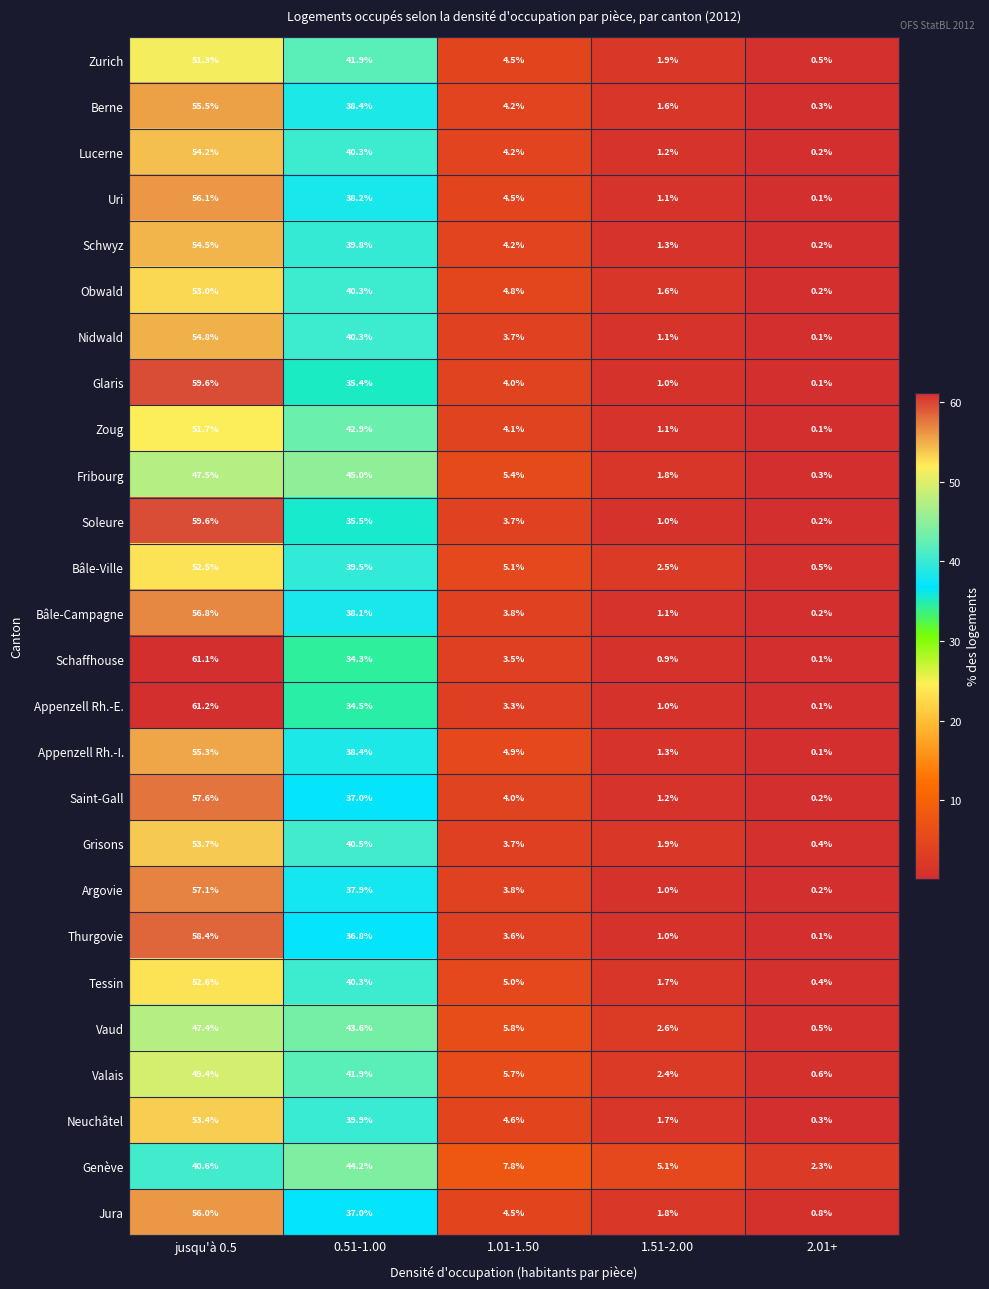

How many data points in Argovie are above 3?

3